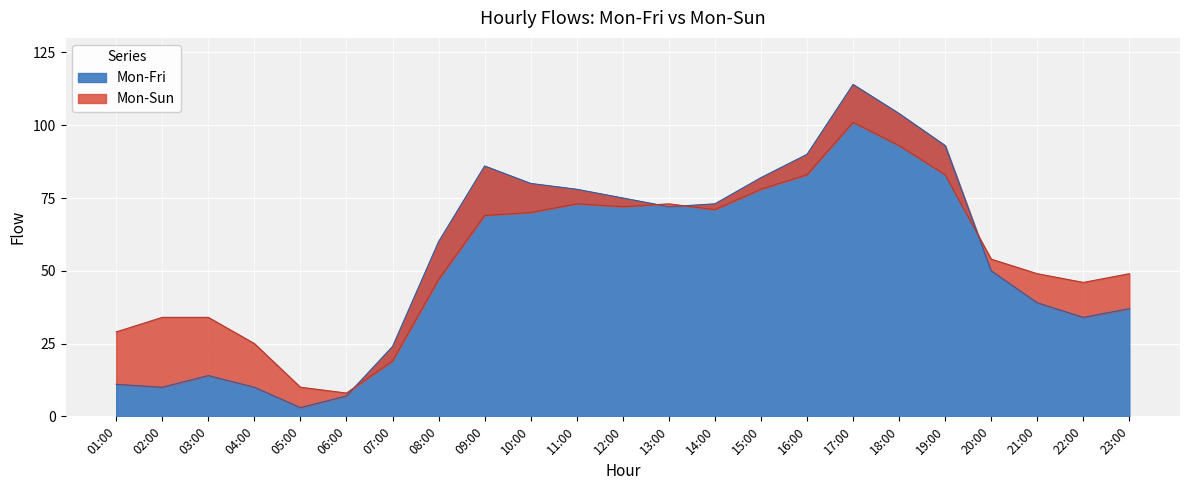

True or false: Mon-Fri has more than 1 points higher than both neighbors.

True